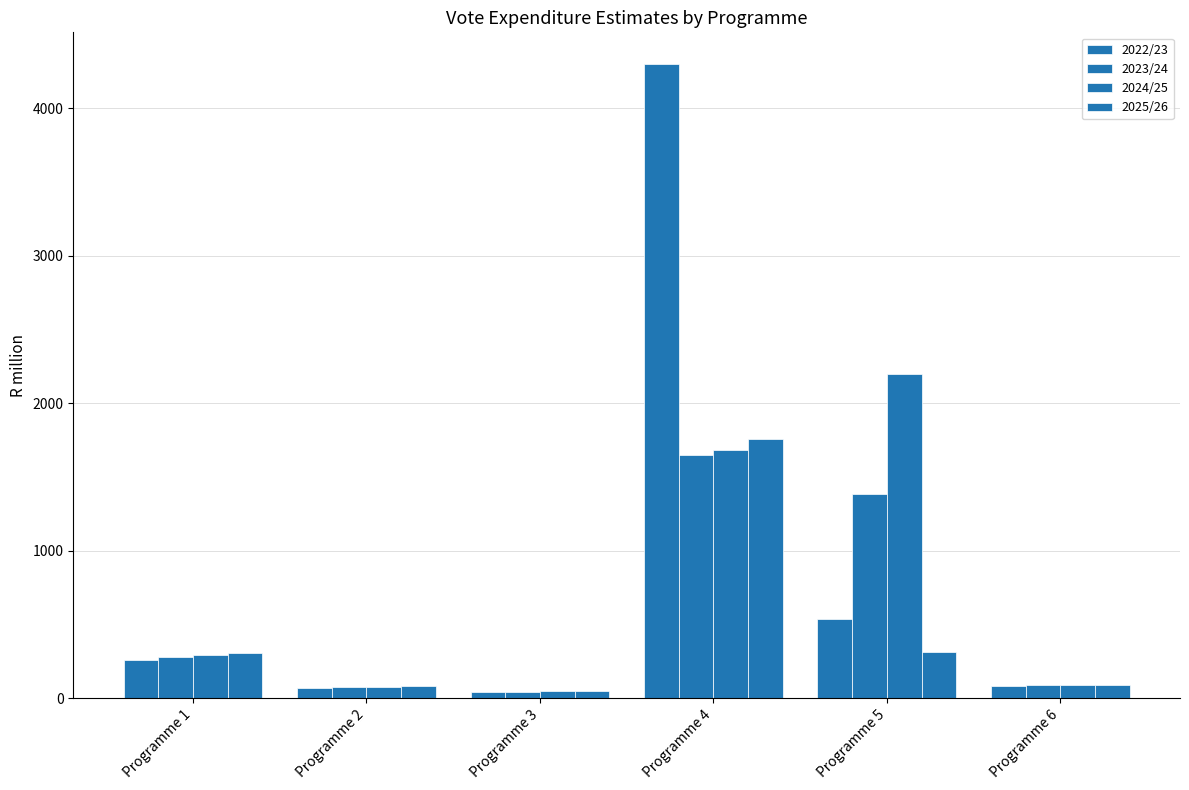

At which category is the sum across all series the highest?

Programme 4